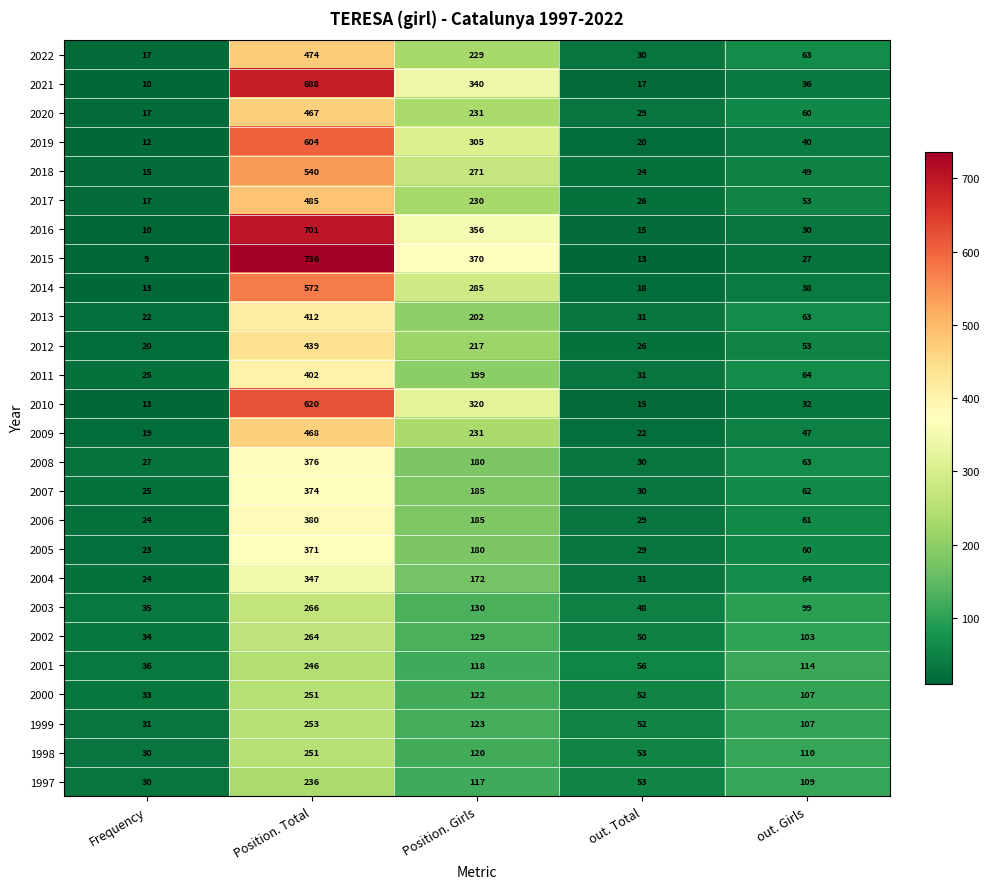

Rank the categories by 1998 value from lowest to highest.

Frequency, out. Total, out. Girls, Position. Girls, Position. Total